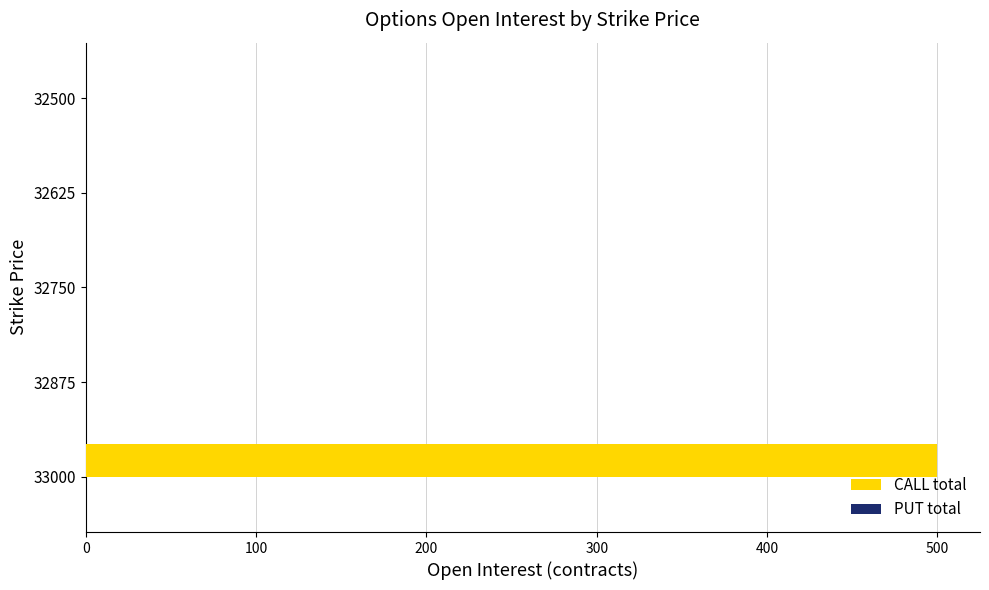

What is the sum of all values?

500